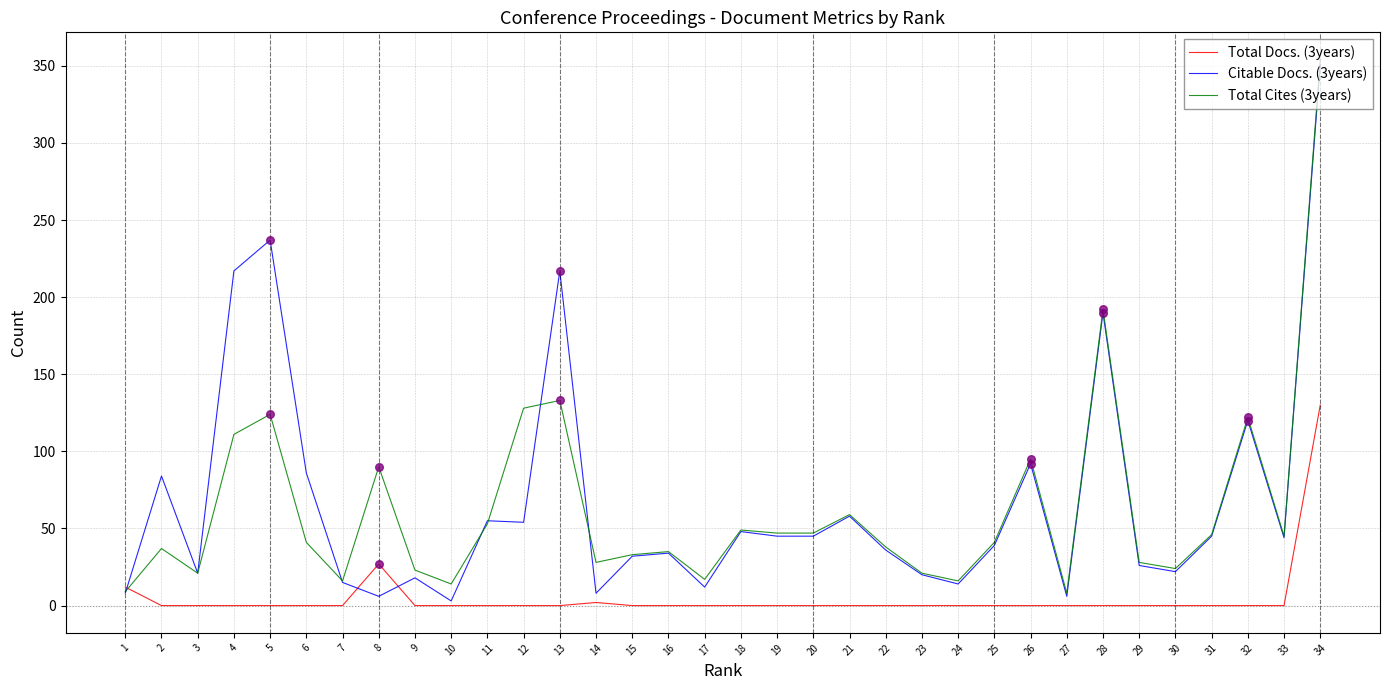

Which series changed the most between 7 and 13?

Citable Docs. (3years)